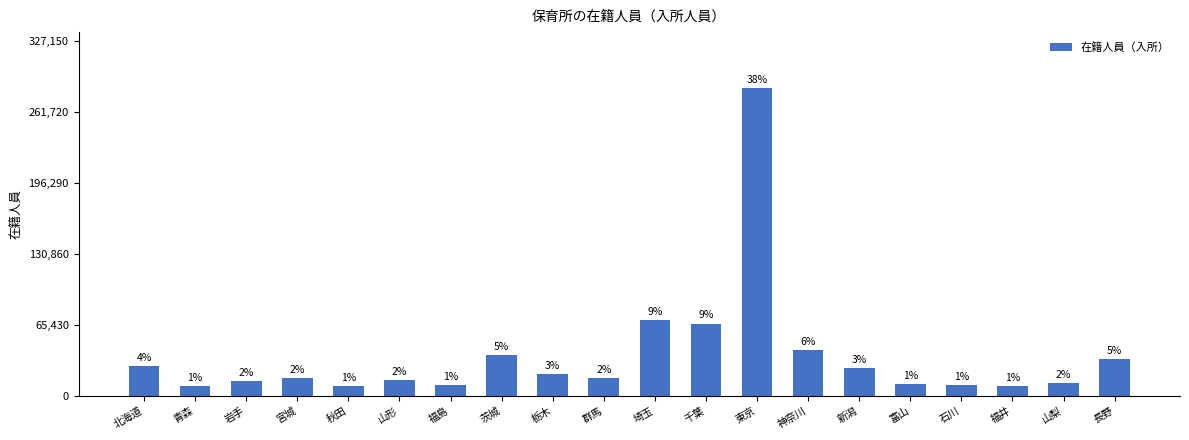

How many bars are there in total?

20